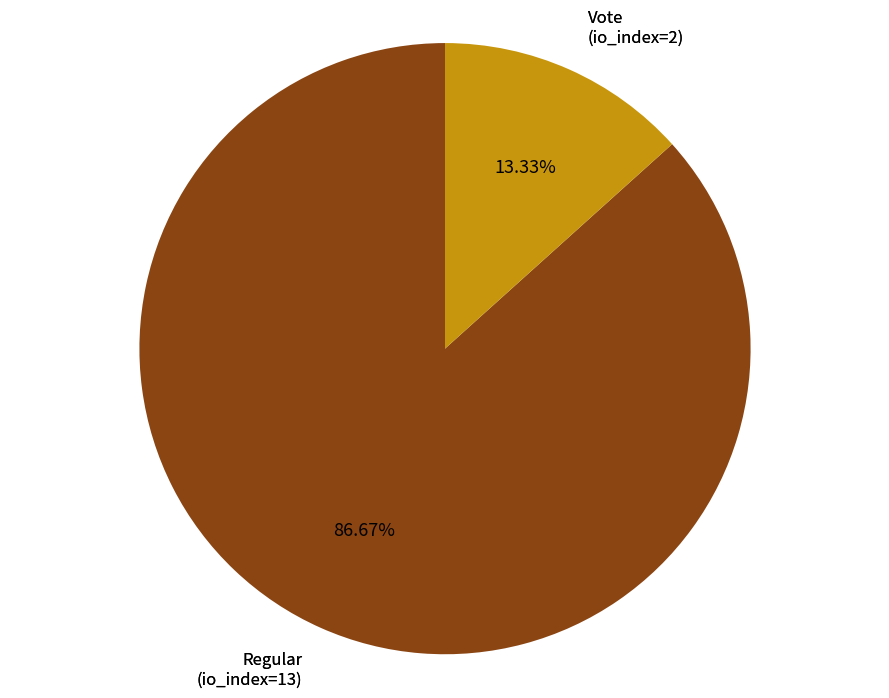

Which has a higher value, Vote (io_index=2) or Regular (io_index=13)?

Regular (io_index=13)